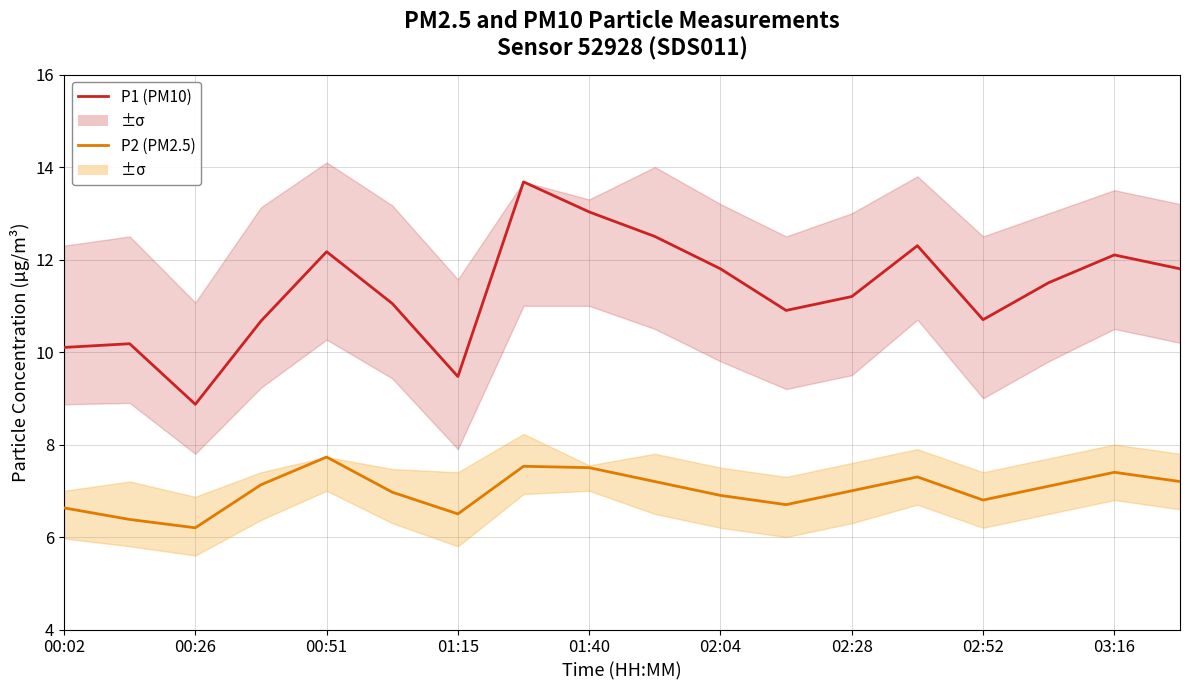

Which series has the widest spread of values?

P1 (PM10)